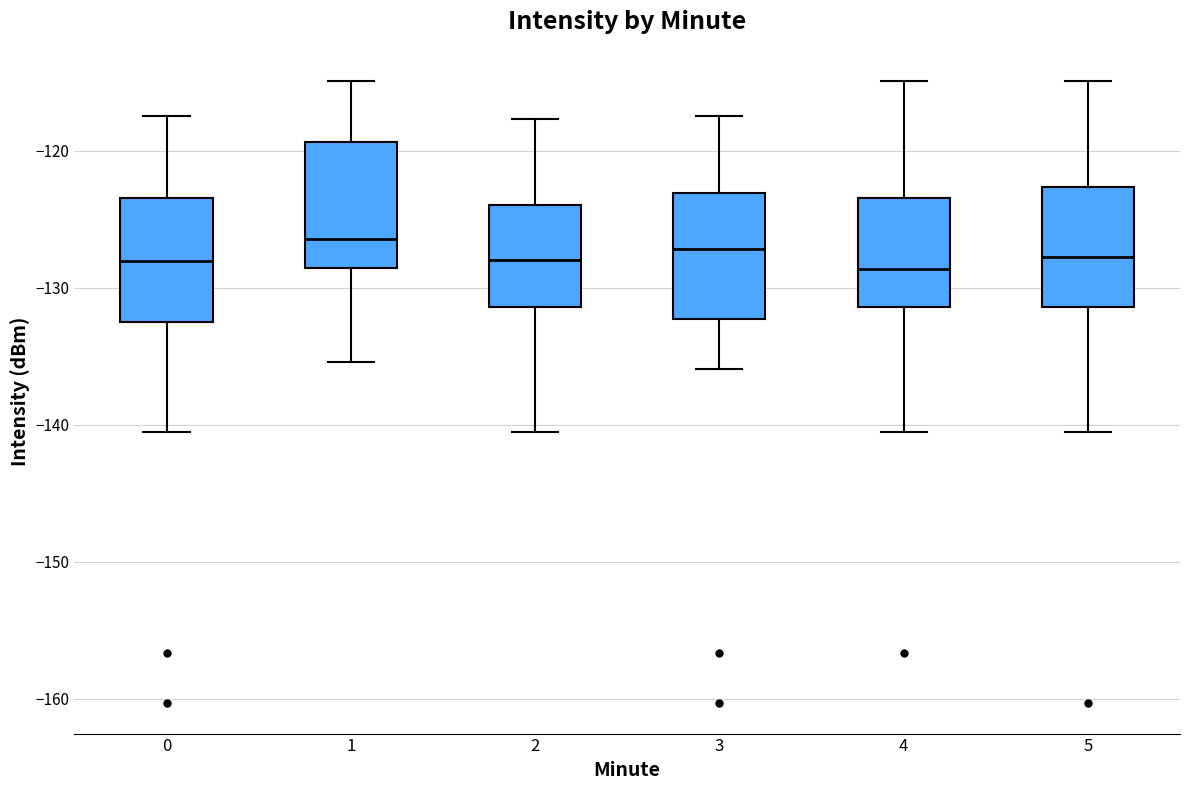

Reading left to right, read every box against the y-axis: the position of its median line, the range the box covers, and the ends of its whiskers. The values are not printed on the chart, so give them approximately, as read against the axis.

0: median -128, box -132 to -123, whiskers -141 to -117
1: median -126, box -129 to -119, whiskers -135 to -115
2: median -128, box -131 to -124, whiskers -141 to -118
3: median -127, box -132 to -123, whiskers -136 to -117
4: median -129, box -131 to -123, whiskers -141 to -115
5: median -128, box -131 to -123, whiskers -141 to -115